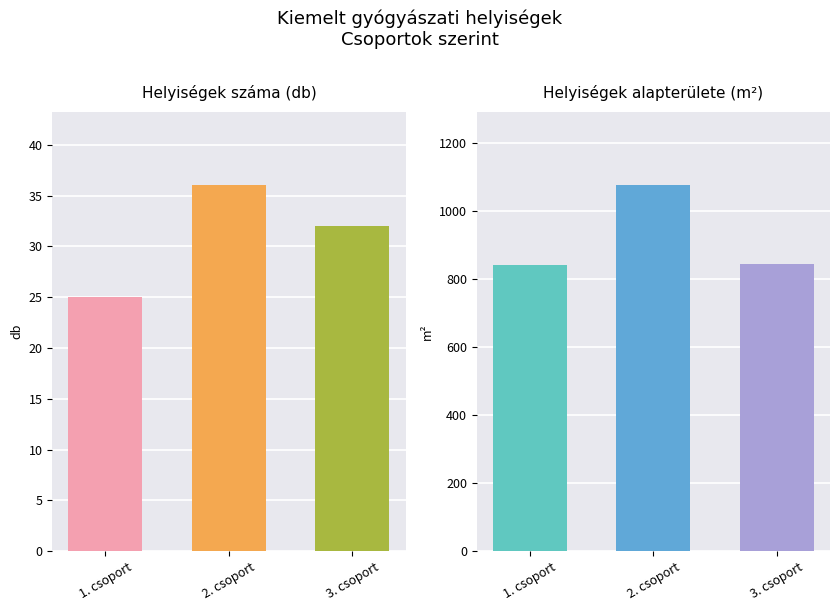

At which category is the sum across all series the highest?

2. csoport